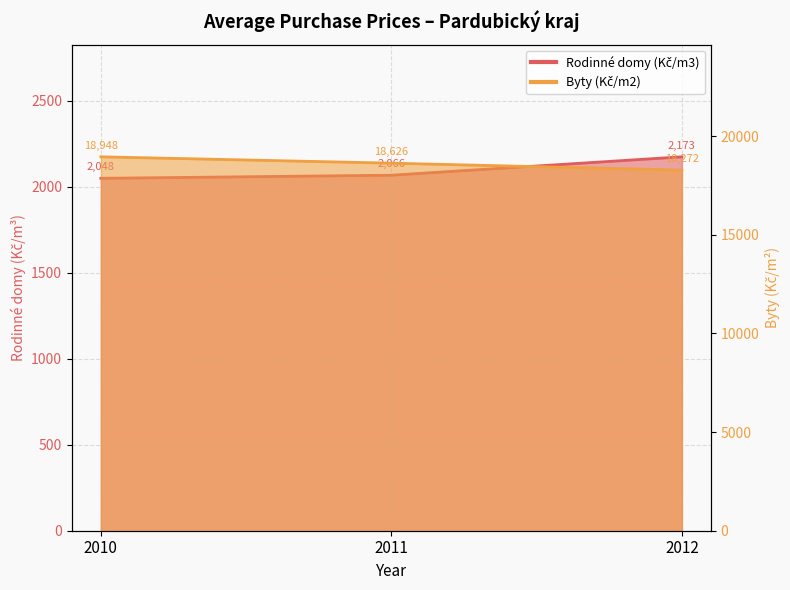

What is the value of the Byty (Kč/m2) point at the 2nd from the left?

18626